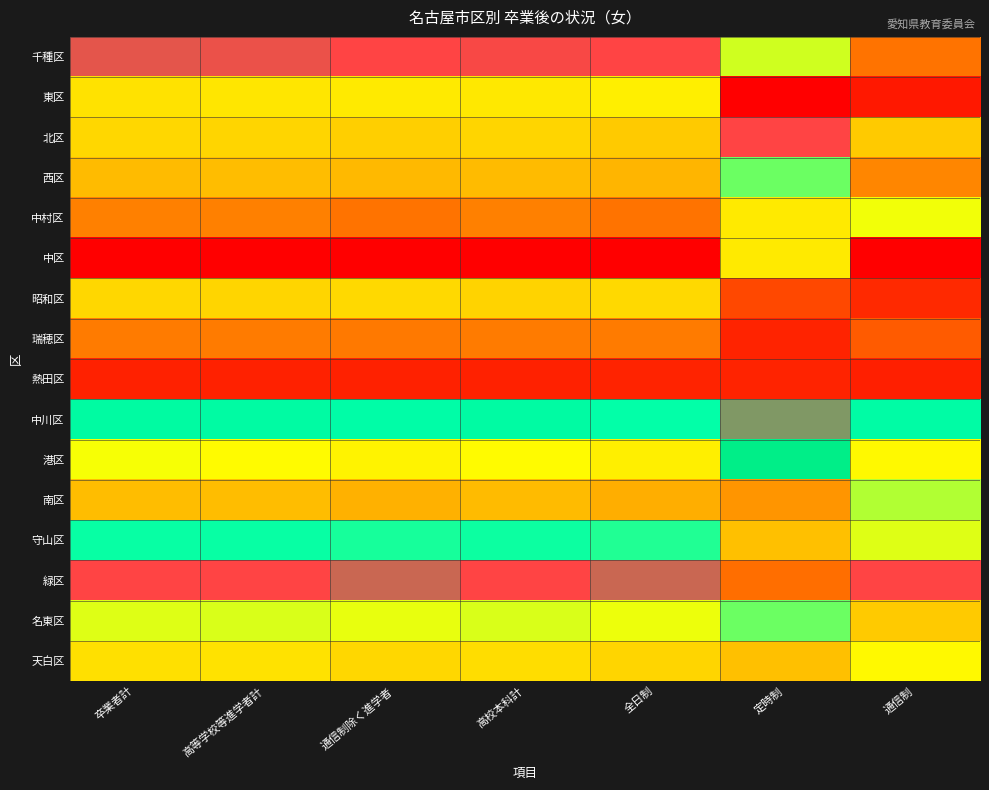

Reading left to right, list all the values displayed in this chart.

千種区: 卒業者計=1.0	高等学校等進学者計=1.0	通信制除く進学者=1.0	高校本科計=1.0	全日制=1.0	定時制=0.5	通信制=0.2
東区: 卒業者計=0.4	高等学校等進学者計=0.5	通信制除く進学者=0.5	高校本科計=0.5	全日制=0.5	定時制=0.0	通信制=0.1
北区: 卒業者計=0.4	高等学校等進学者計=0.4	通信制除く進学者=0.4	高校本科計=0.4	全日制=0.4	定時制=1.0	通信制=0.4
西区: 卒業者計=0.4	高等学校等進学者計=0.4	通信制除く進学者=0.4	高校本科計=0.4	全日制=0.4	定時制=0.6	通信制=0.3
中村区: 卒業者計=0.3	高等学校等進学者計=0.3	通信制除く進学者=0.2	高校本科計=0.3	全日制=0.2	定時制=0.5	通信制=0.5
中区: 卒業者計=0.0	高等学校等進学者計=0.0	通信制除く進学者=0.0	高校本科計=0.0	全日制=0.0	定時制=0.5	通信制=0.0
昭和区: 卒業者計=0.4	高等学校等進学者計=0.4	通信制除く進学者=0.4	高校本科計=0.4	全日制=0.4	定時制=0.2	通信制=0.1
瑞穂区: 卒業者計=0.3	高等学校等進学者計=0.3	通信制除く進学者=0.3	高校本科計=0.3	全日制=0.3	定時制=0.1	通信制=0.2
熱田区: 卒業者計=0.1	高等学校等進学者計=0.1	通信制除く進学者=0.1	高校本科計=0.1	全日制=0.1	定時制=0.1	通信制=0.1
中川区: 卒業者計=0.7	高等学校等進学者計=0.7	通信制除く進学者=0.7	高校本科計=0.7	全日制=0.7	定時制=0.9	通信制=0.7
港区: 卒業者計=0.5	高等学校等進学者計=0.5	通信制除く進学者=0.5	高校本科計=0.5	全日制=0.5	定時制=0.8	通信制=0.5
南区: 卒業者計=0.4	高等学校等進学者計=0.4	通信制除く進学者=0.4	高校本科計=0.4	全日制=0.4	定時制=0.3	通信制=0.6
守山区: 卒業者計=0.7	高等学校等進学者計=0.7	通信制除く進学者=0.7	高校本科計=0.7	全日制=0.7	定時制=0.4	通信制=0.5
緑区: 卒業者計=1.0	高等学校等進学者計=1.0	通信制除く進学者=1.0	高校本科計=1.0	全日制=1.0	定時制=0.2	通信制=1.0
名東区: 卒業者計=0.5	高等学校等進学者計=0.5	通信制除く進学者=0.5	高校本科計=0.5	全日制=0.5	定時制=0.6	通信制=0.4
天白区: 卒業者計=0.4	高等学校等進学者計=0.4	通信制除く進学者=0.4	高校本科計=0.4	全日制=0.4	定時制=0.4	通信制=0.5